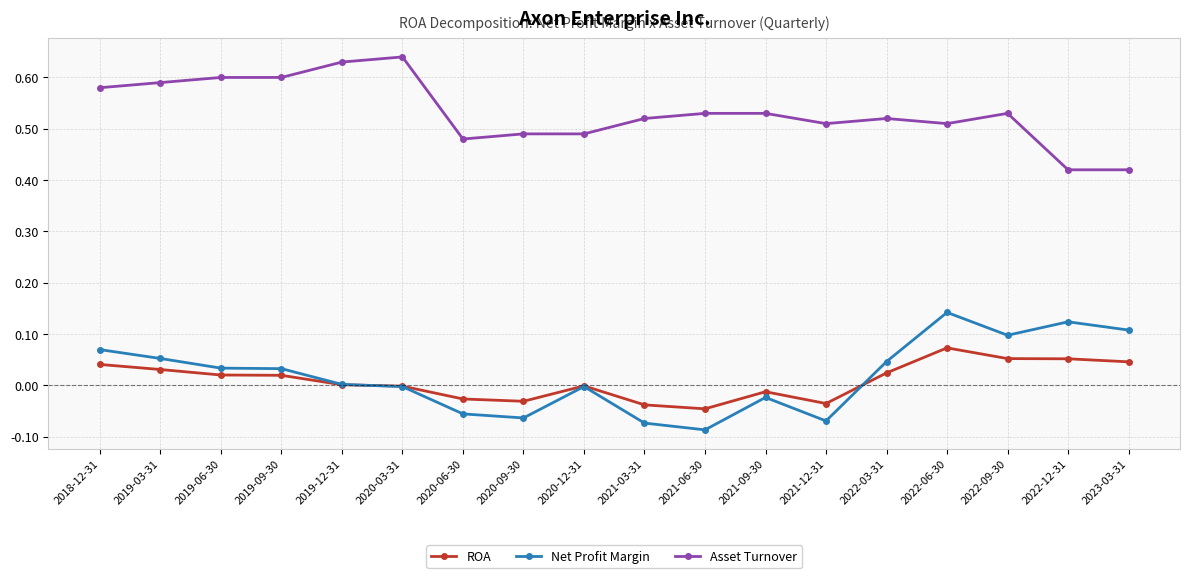

True or false: Net Profit Margin has more than 0 interior local peaks.

True